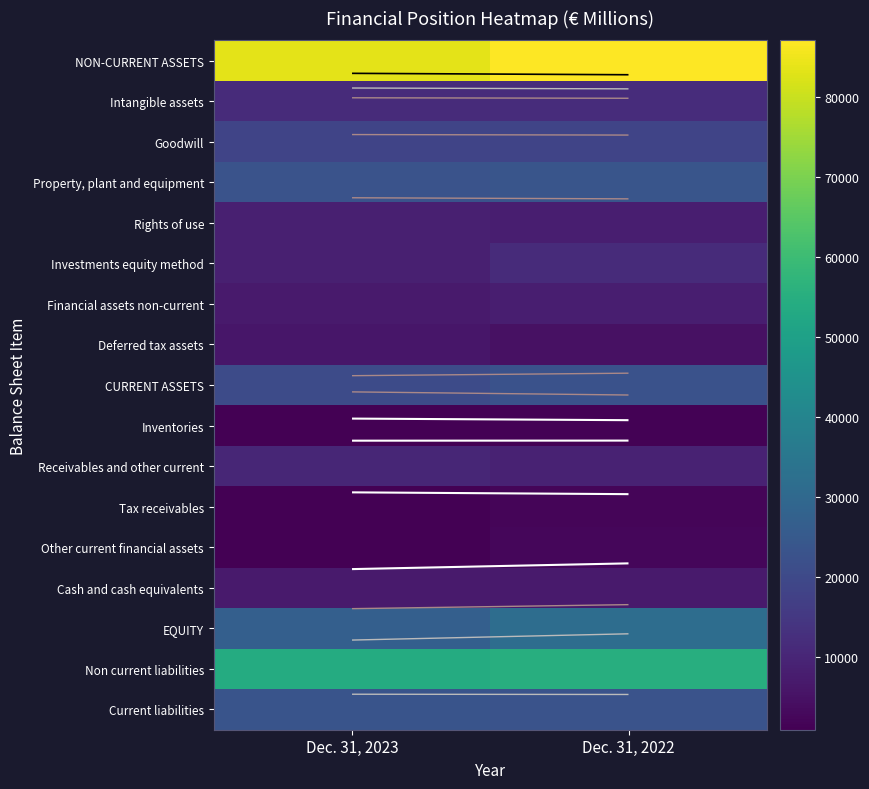

What is the spread (max minus min) of values at Dec. 31, 2023?

82639